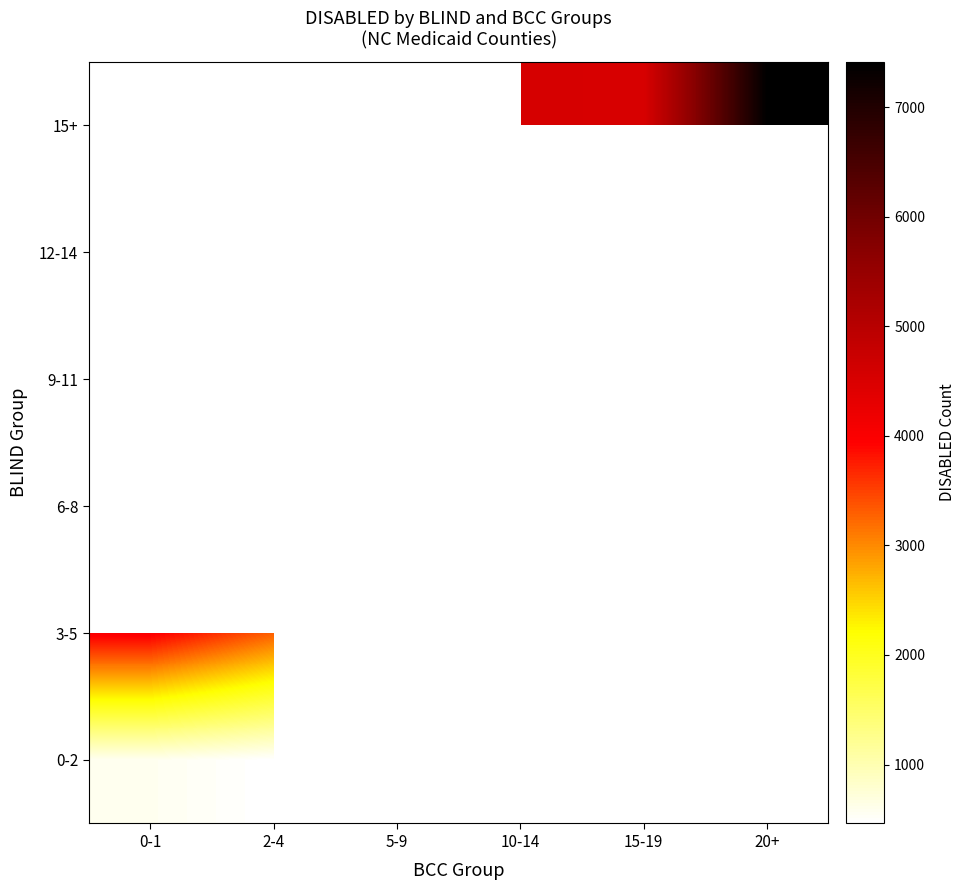

Count the number of categories in the chart.

6